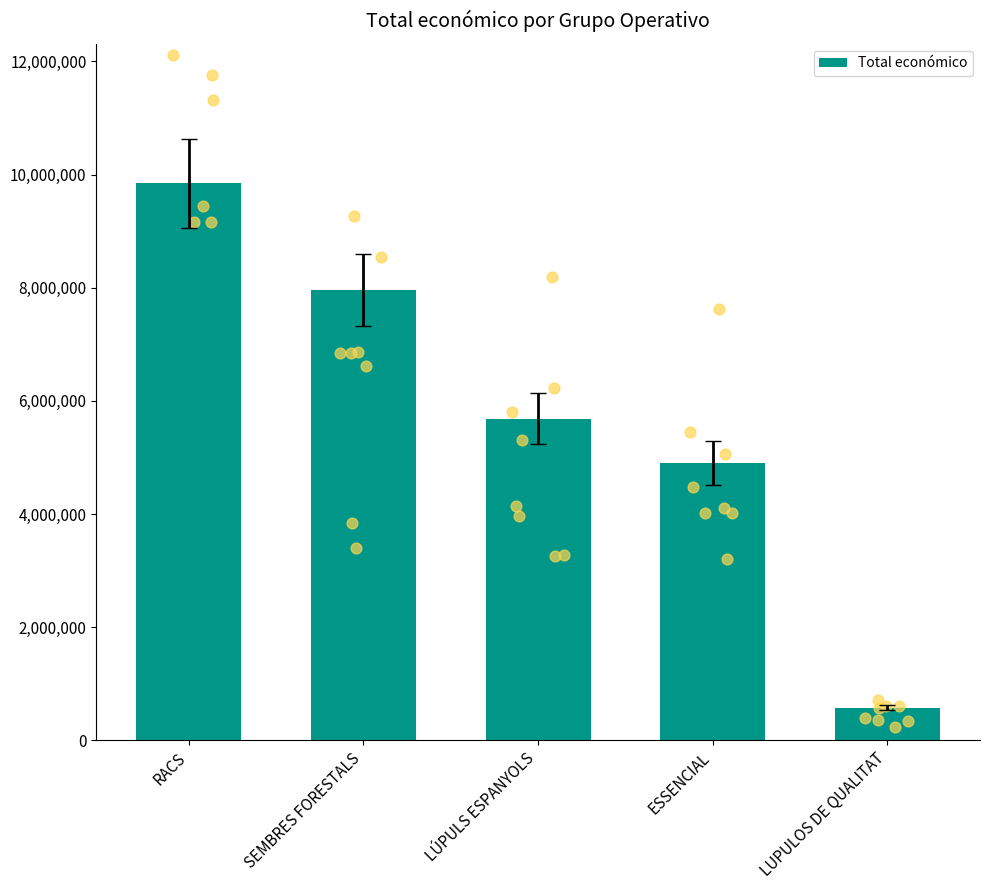

Approximately how many times larger is the value at RACS compared to ESSENCIAL?

2.0